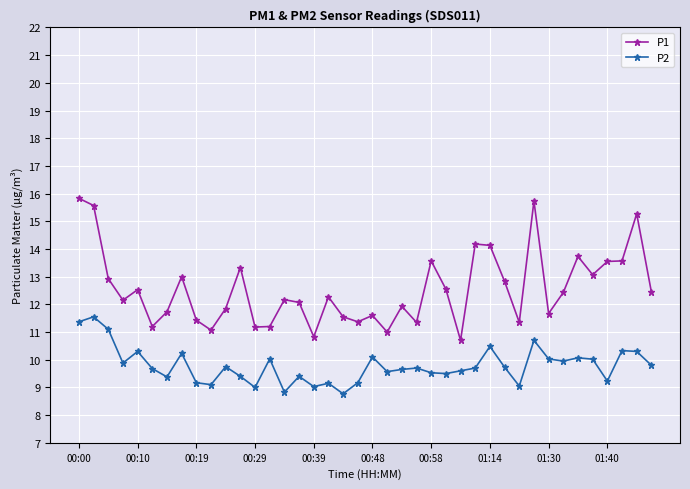

True or false: P1 and P2 intersect in this chart.

False